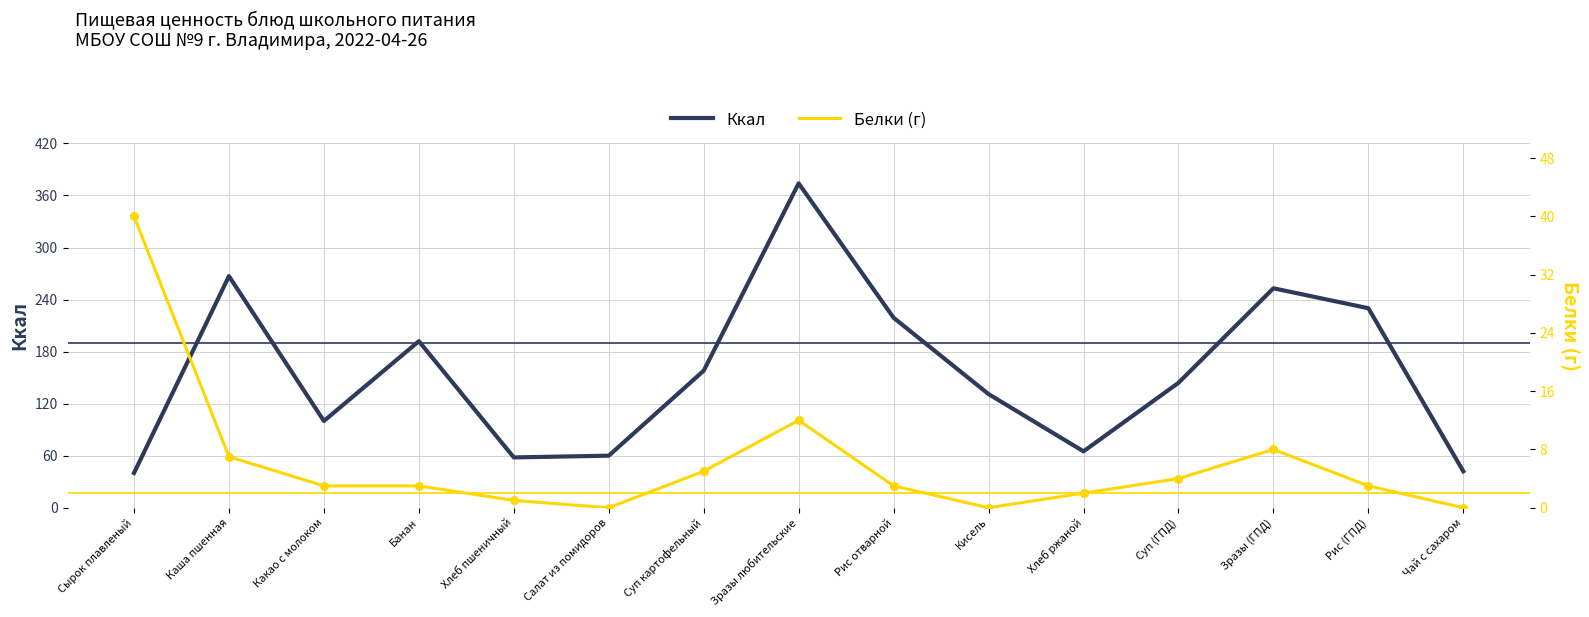

Which series reaches the minimum Y coordinate?

Белки (г)